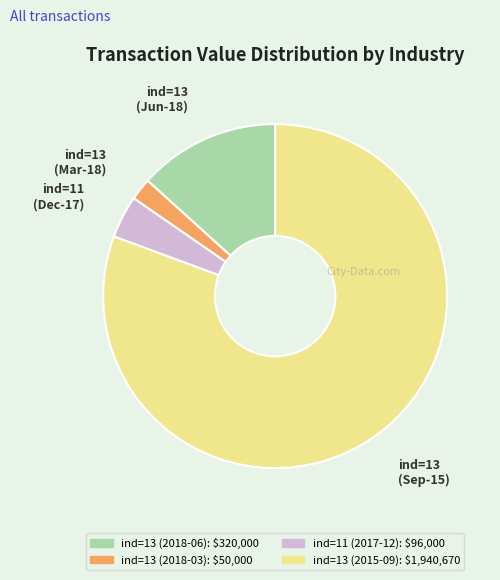

Approximately how many times larger is the value at ind=13 (2018-03) compared to ind=13 (2018-06)?

0.2